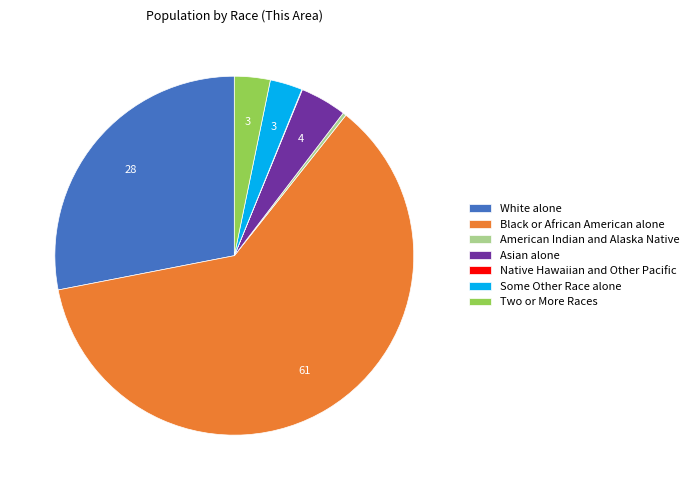

Is there a majority slice in this chart?

Yes